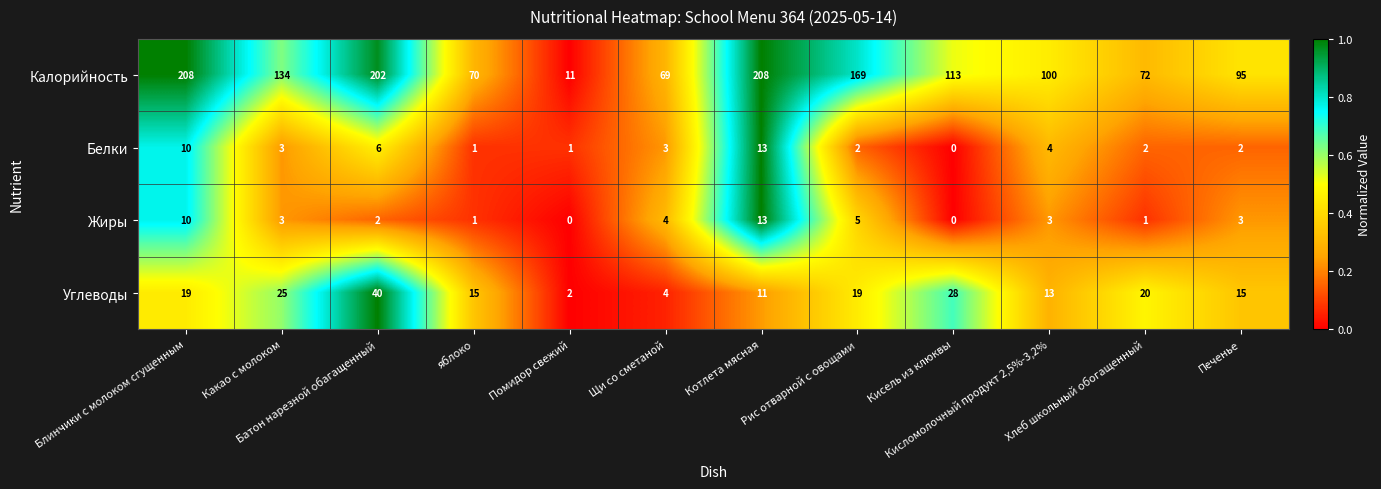

What is the average value of the Белки series?

4